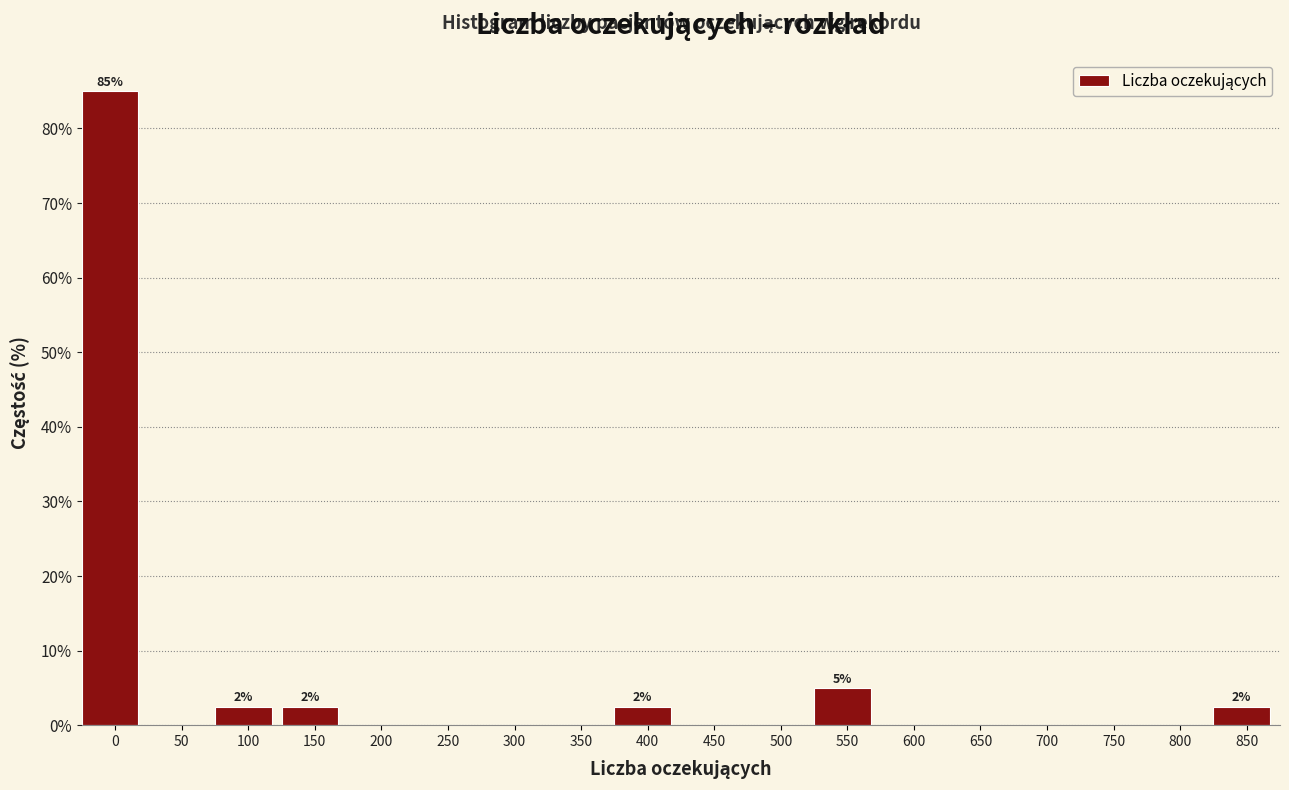

Reading right to left, what are all the values shown in this chart?

850=2.5	800=0.0	750=0.0	700=0.0	650=0.0	600=0.0	550=5.0	500=0.0	450=0.0	400=2.5	350=0.0	300=0.0	250=0.0	200=0.0	150=2.5	100=2.5	50=0.0	0=85.0